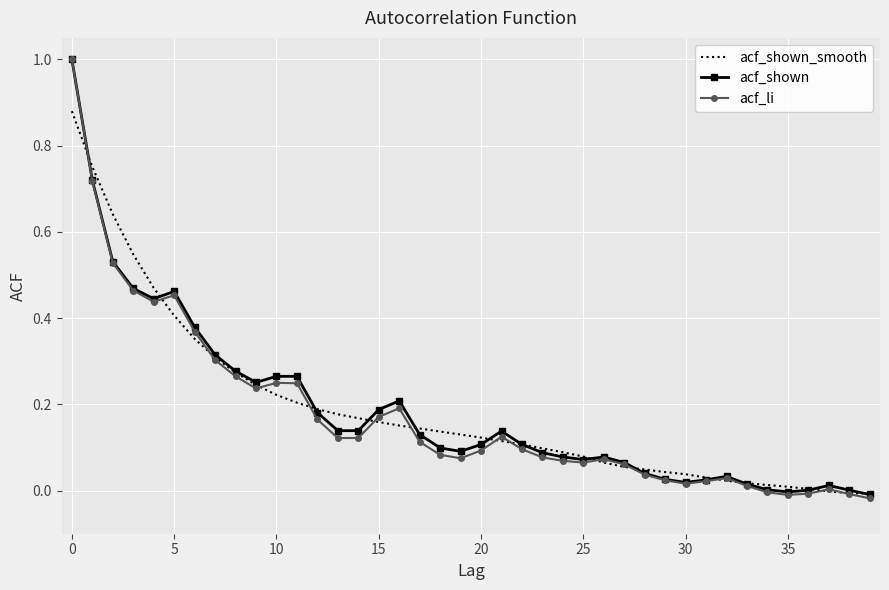

Which series has the widest spread of values?

acf_li